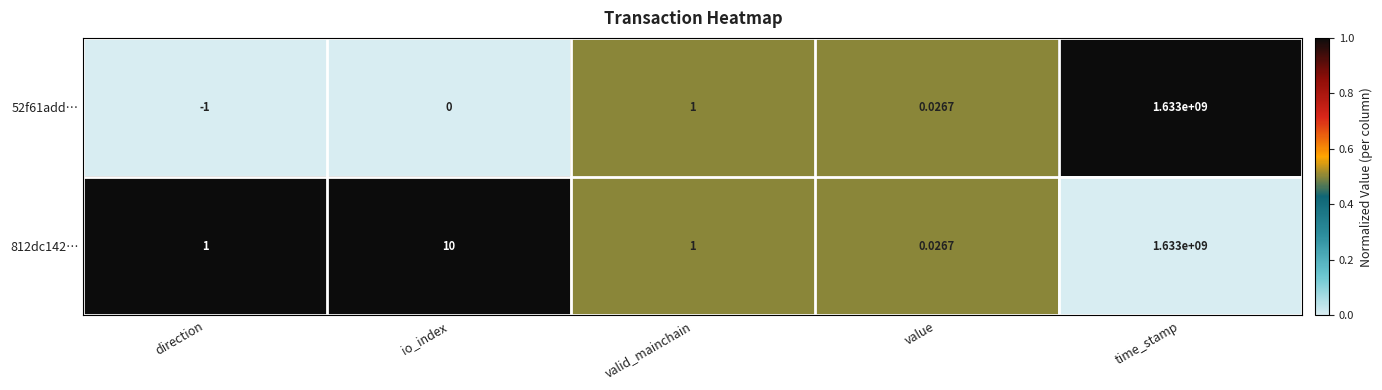

Where is 812dc142… nearest to the value 816500000?

io_index